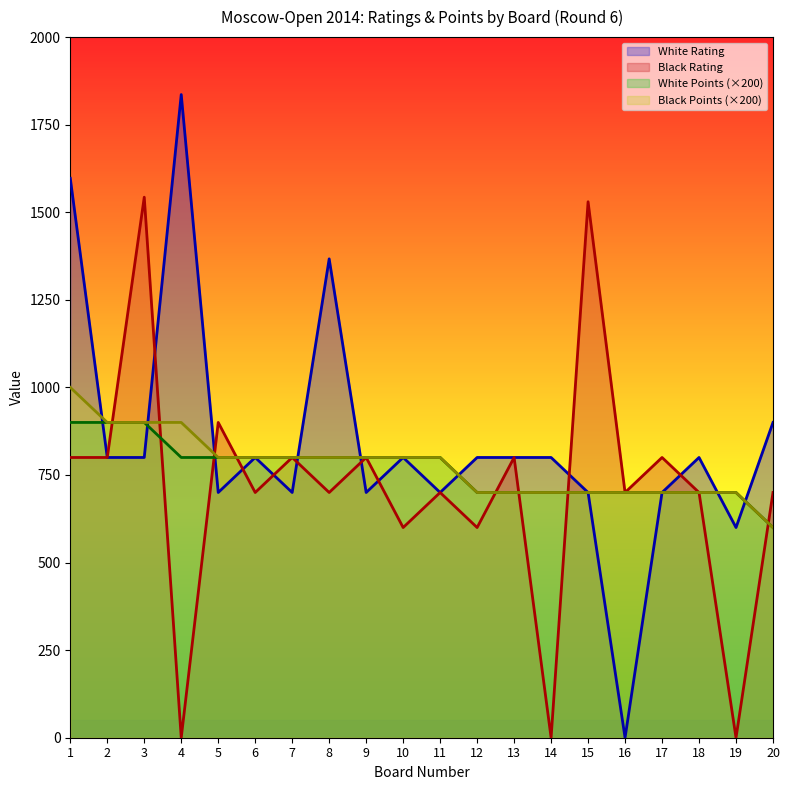

What is the difference between the White Rating values at 1 and 17?

897